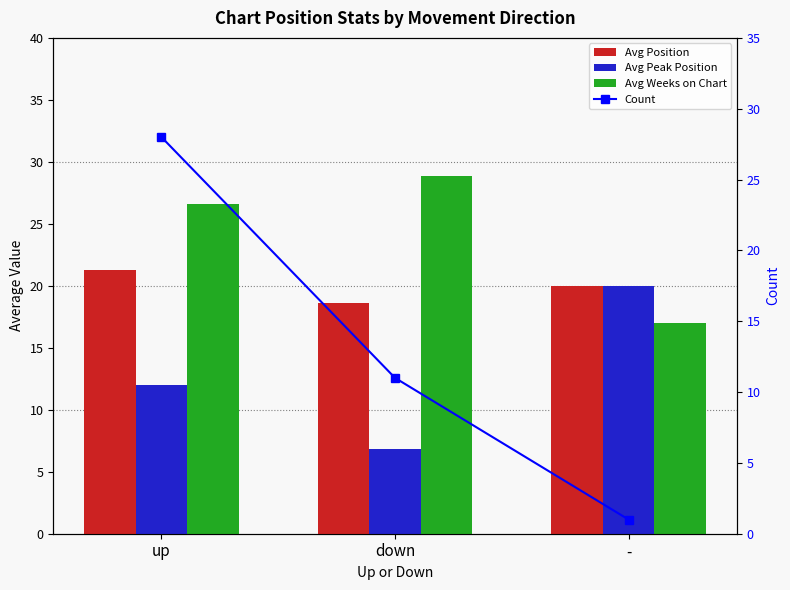

What is the difference between the Avg Peak Position values at down and -?

13.2